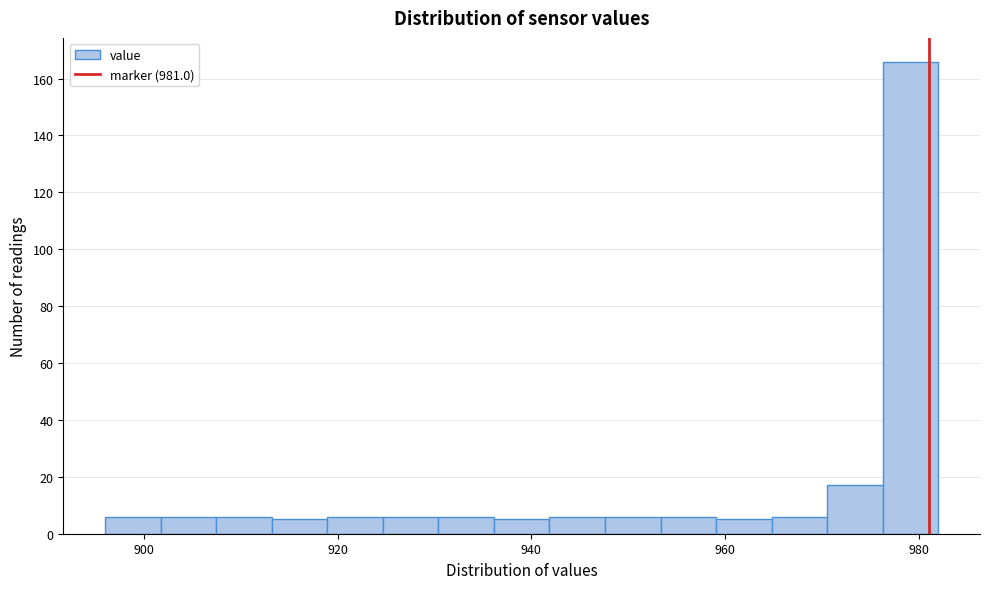

Around what value on the x-axis is the tallest bar? Give the approximate position of its centre, as read against the axis.

980